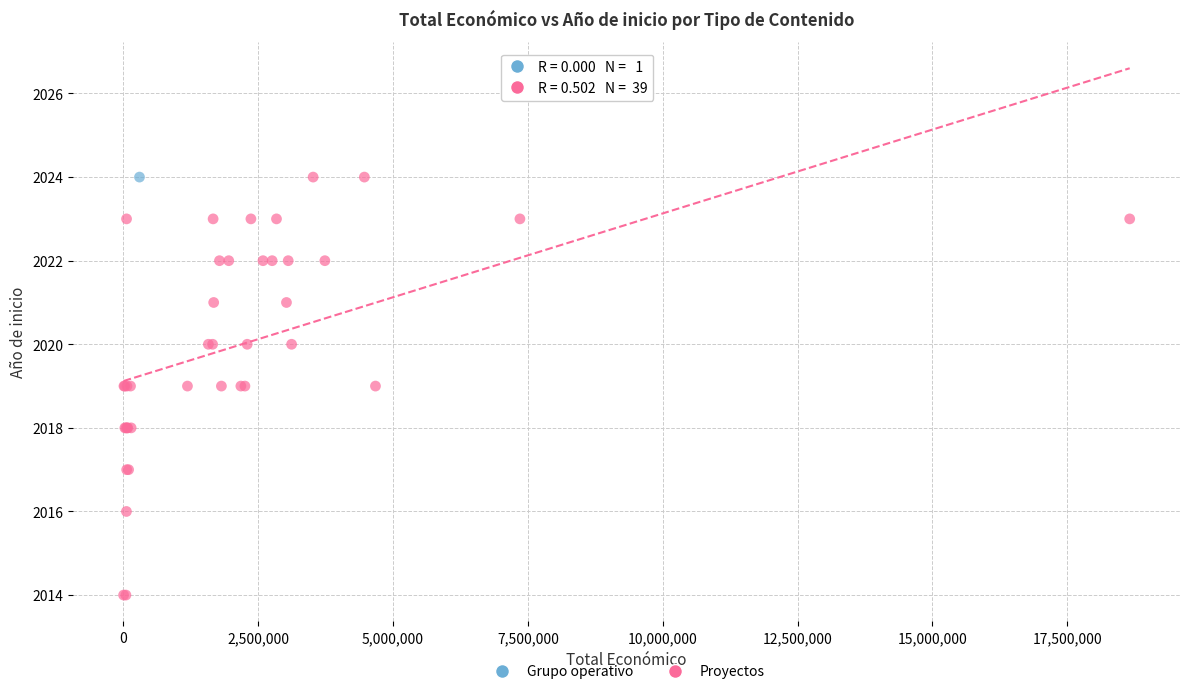

What are all the series names shown in the legend?

Grupo operativo, Proyectos